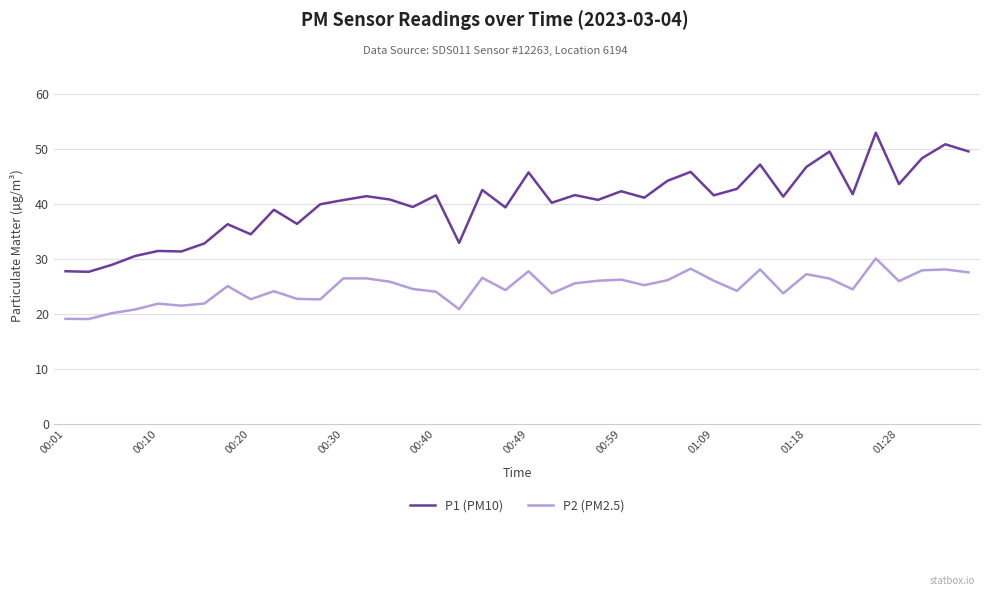

Rank the series by their maximum value, from highest to lowest.

P1 (PM10), P2 (PM2.5)